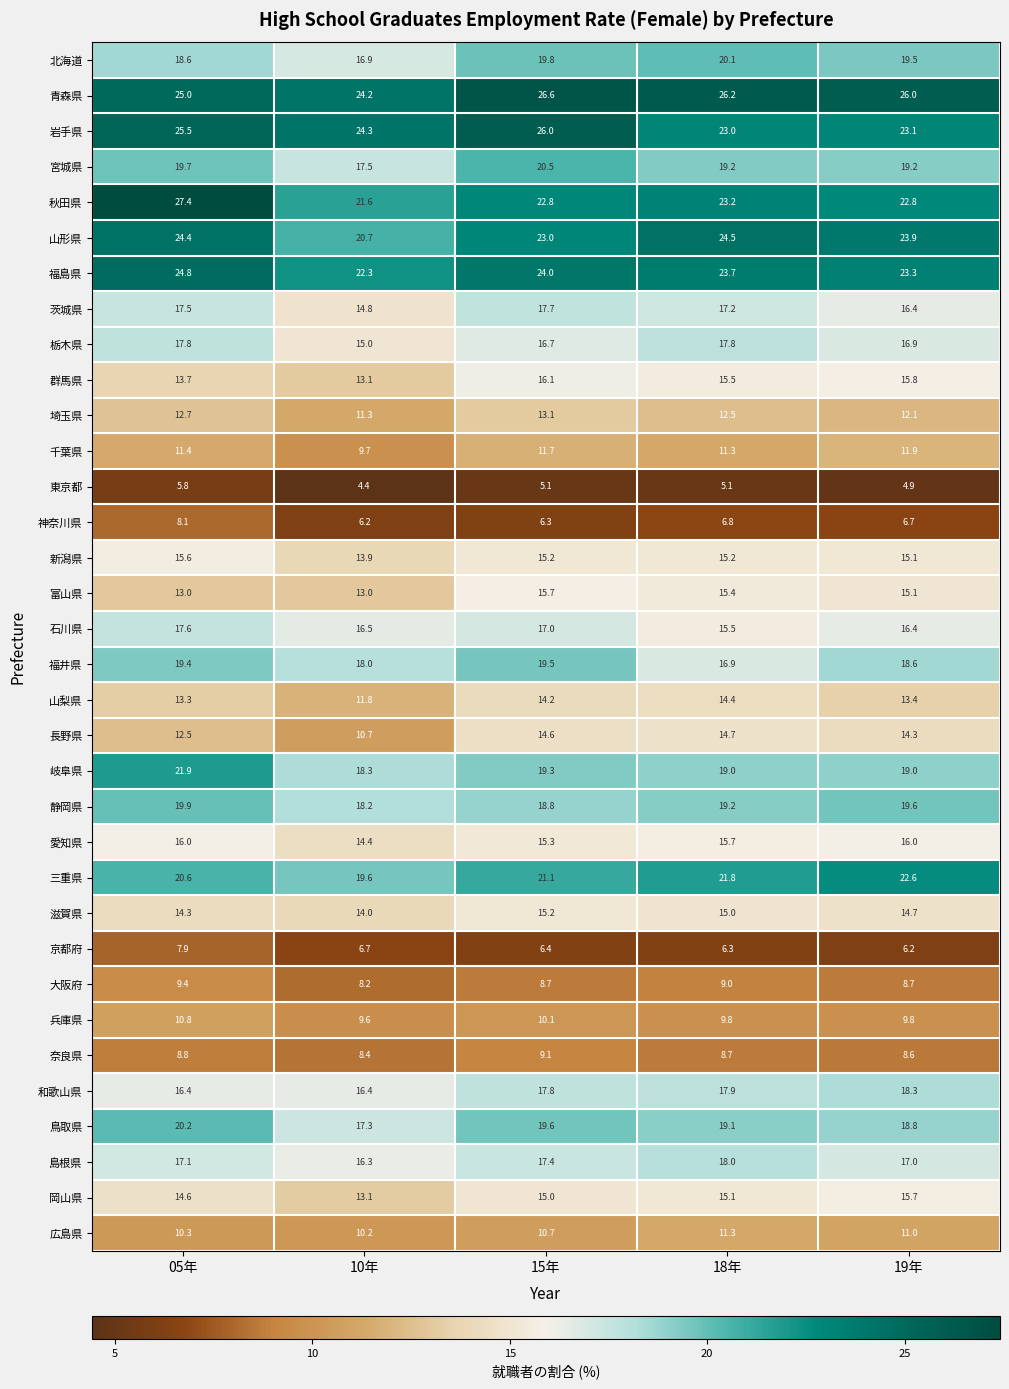

What is the approximate value of 石川県 at 18年?

15.5